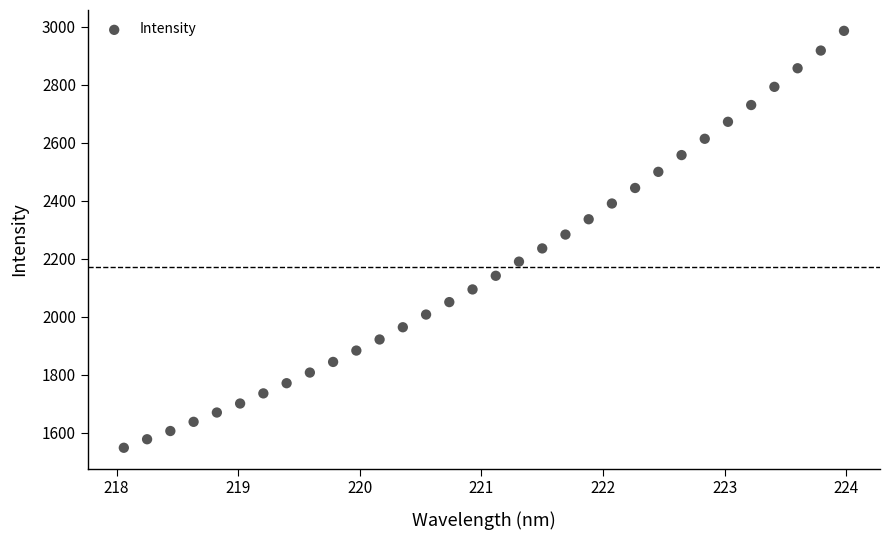

What is the range of X values (max minus min)?

5.9